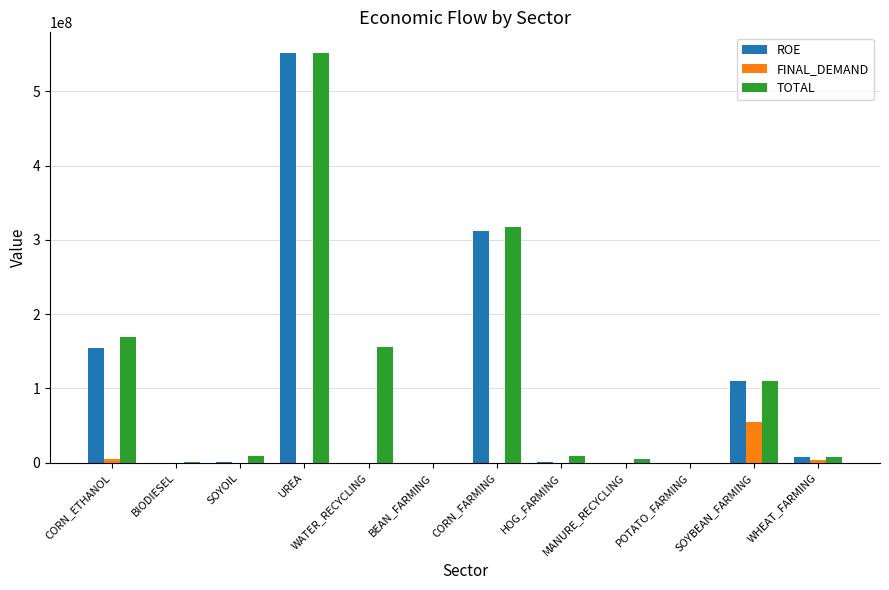

How many series are shown in this chart?

3